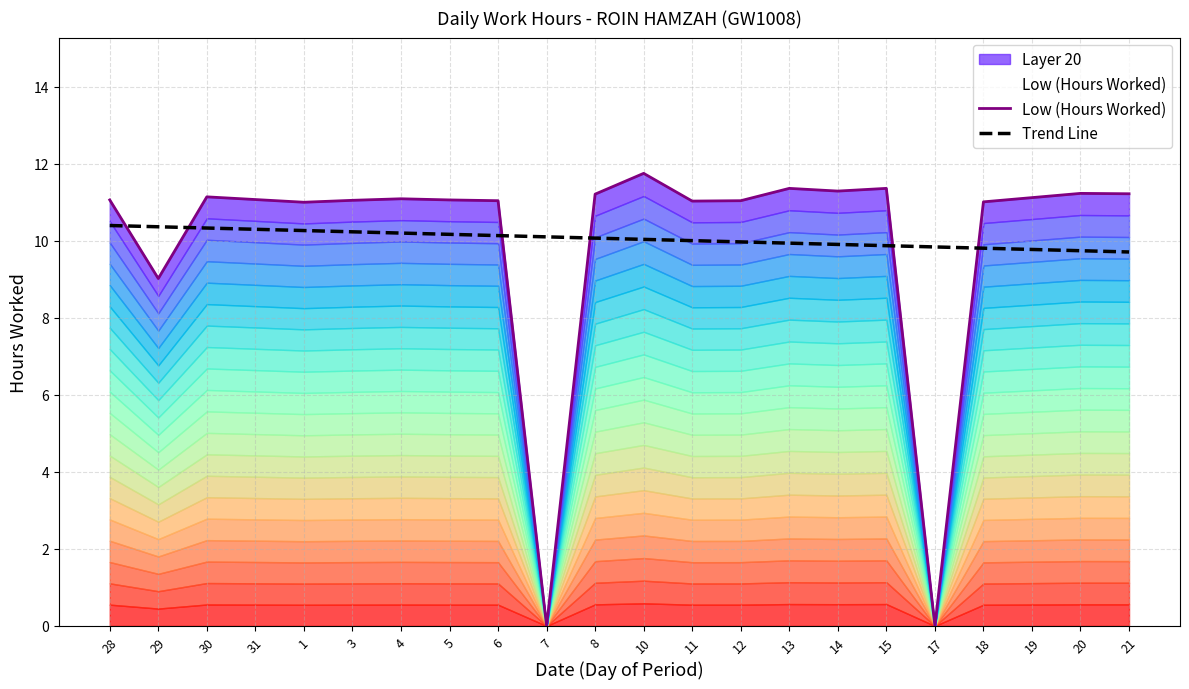

At which category is the sum across all series the highest?

10